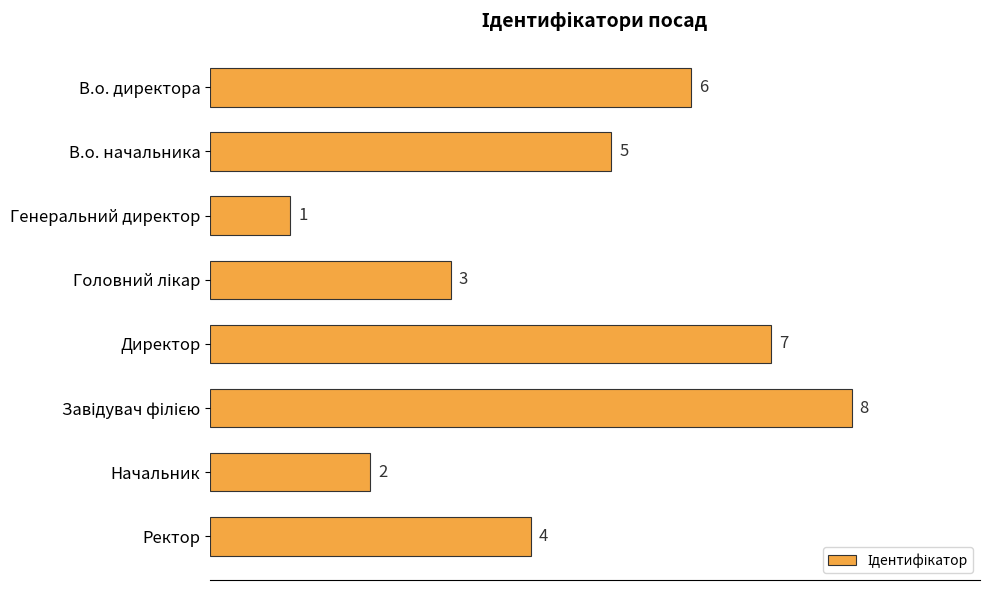

What is the difference between the maximum and minimum values?

7